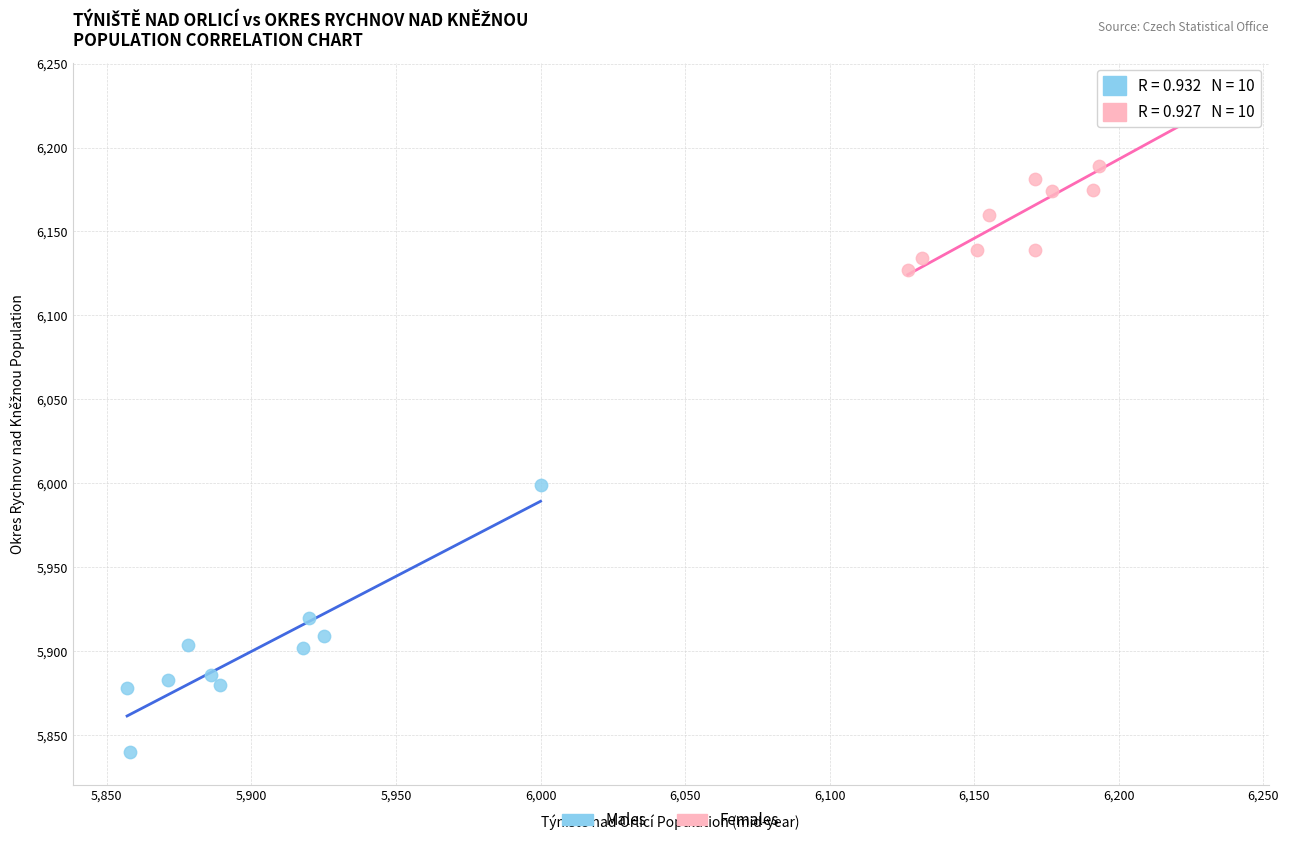

Which series contains the highest Y value?

Females